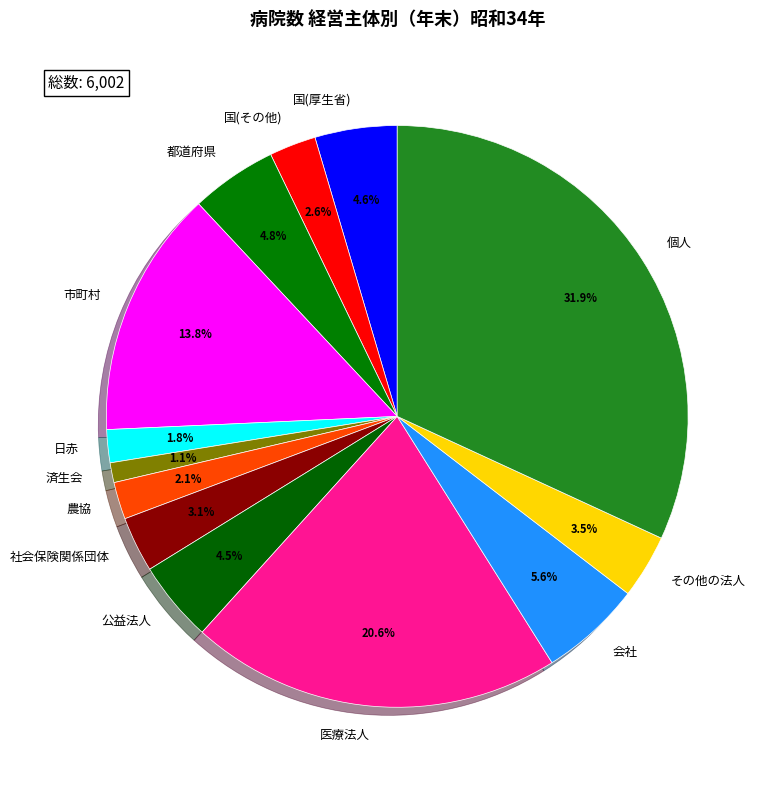

How many segments does this pie chart have?

13